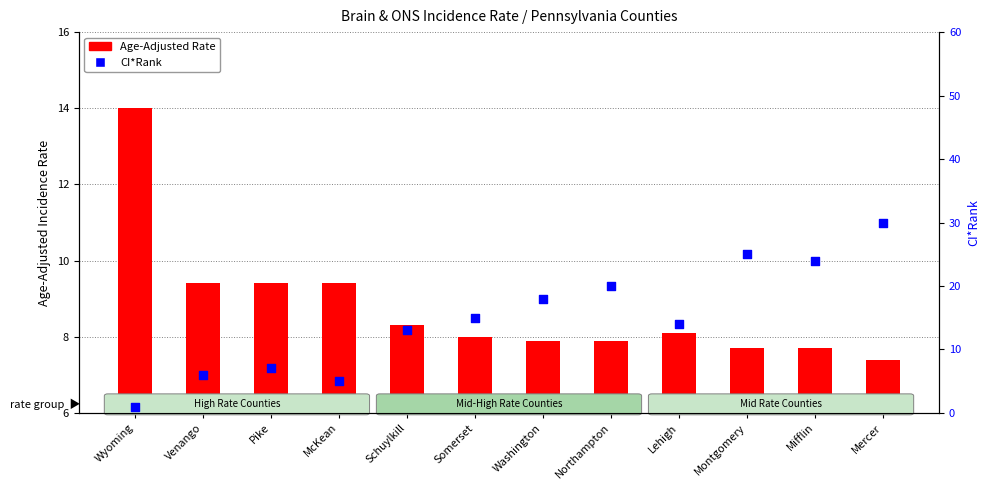

At how many categories does at least one series exceed 25?

1